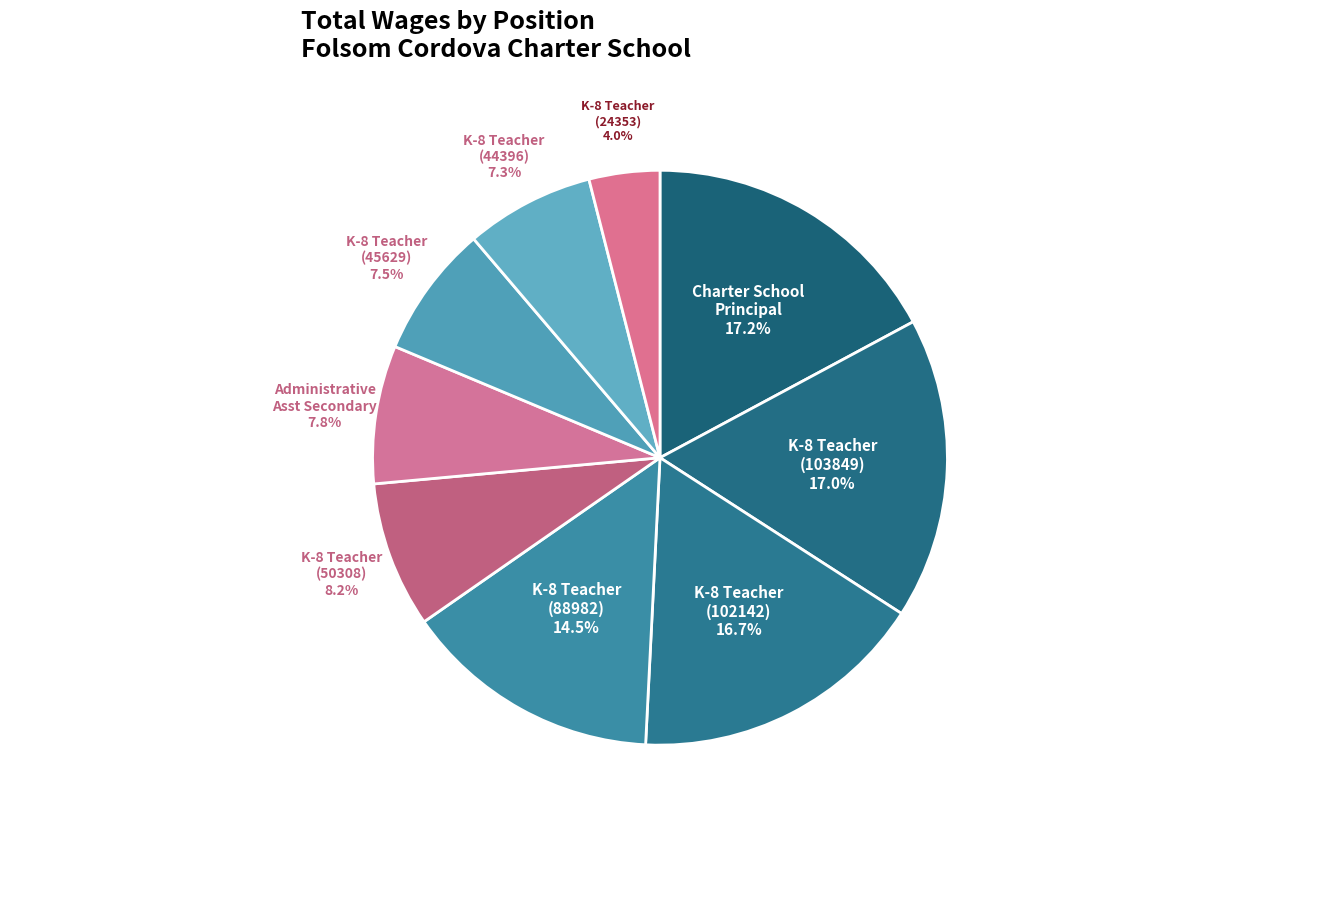

How many slices are in this pie chart?

9